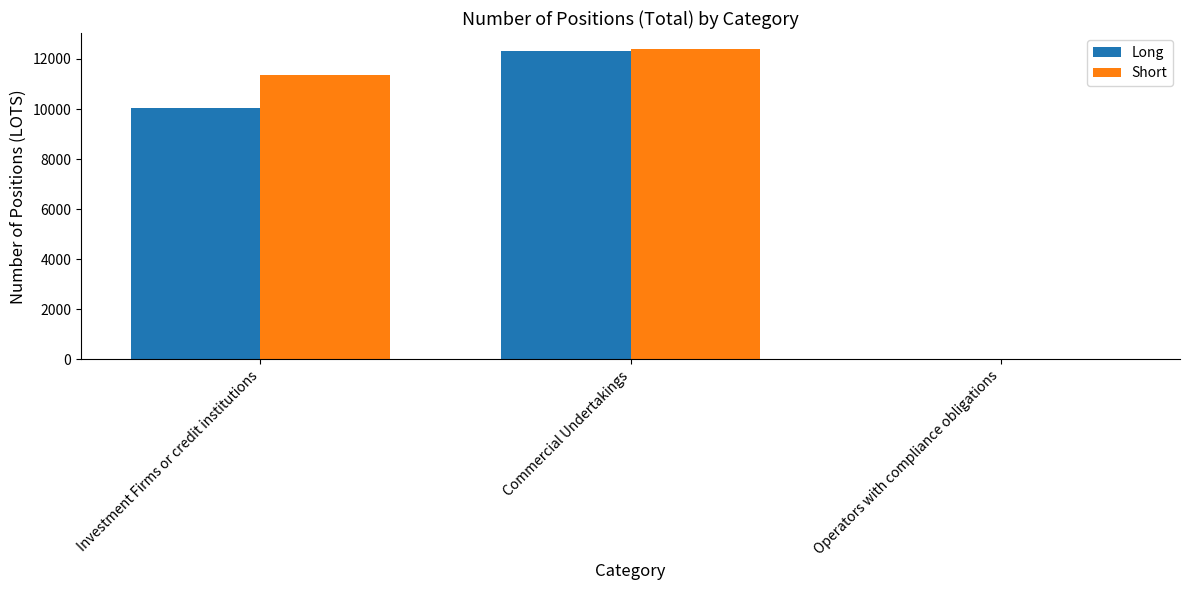

What is the greatest value displayed?

12414.9